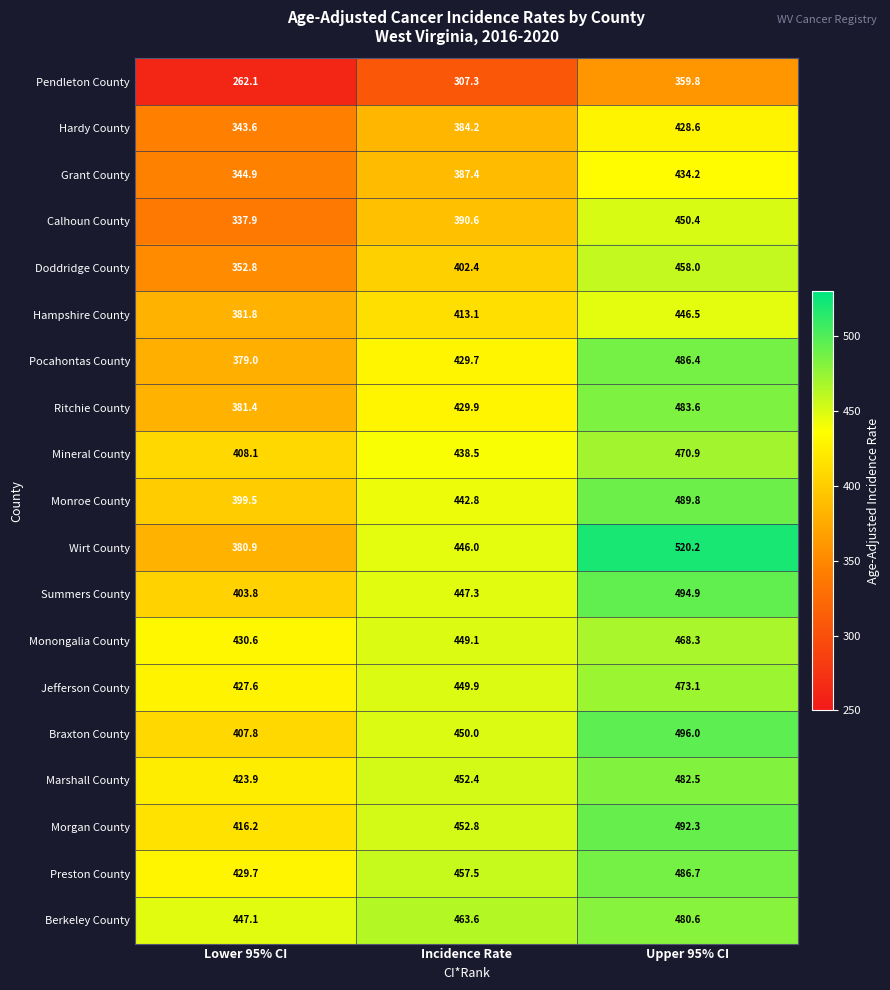

Which series has the largest total across all categories?

Berkeley County